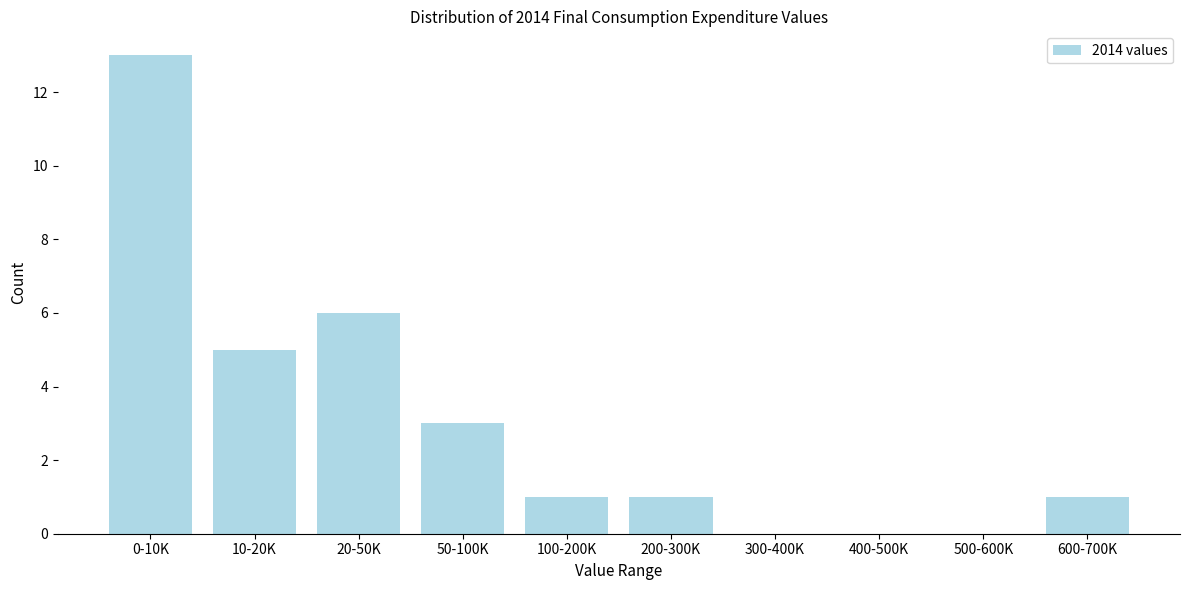

Reading right to left, extract all data points from this chart.

600-700K=1	500-600K=0	400-500K=0	300-400K=0	200-300K=1	100-200K=1	50-100K=3	20-50K=6	10-20K=5	0-10K=13